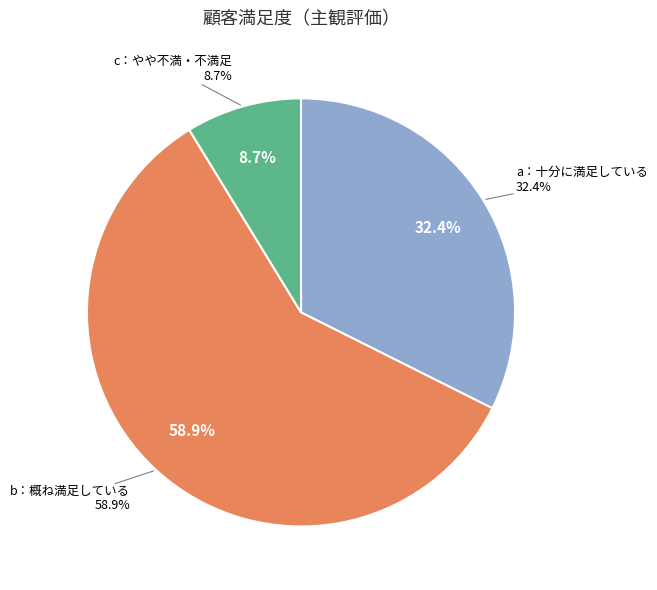

To the nearest percent, what portion does c：やや不満な点がある、d：不満足である represent?

9%